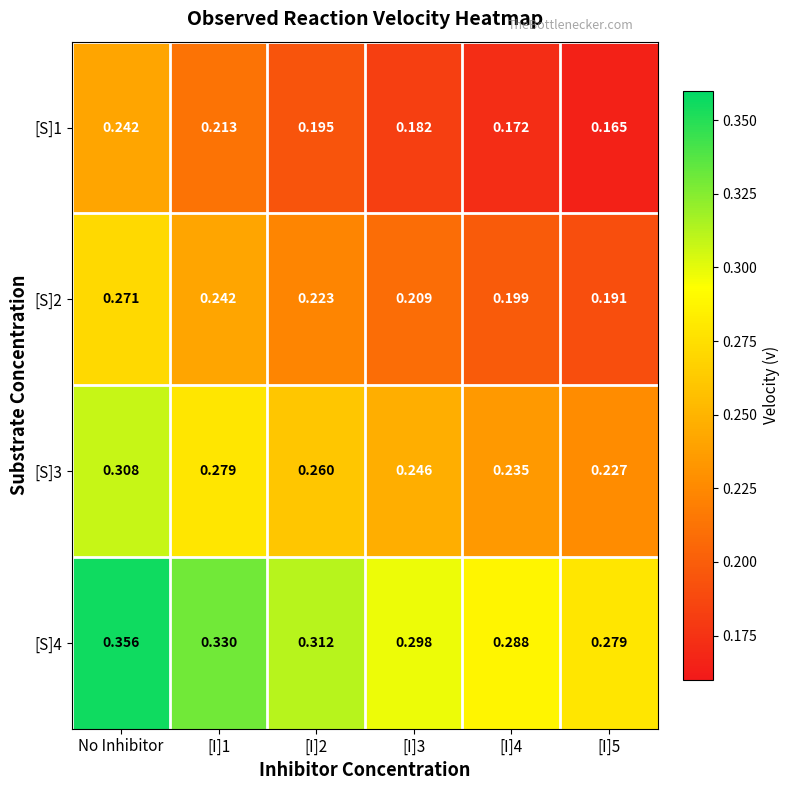

Which category has the highest value in the [S]2 series?

No Inhibitor